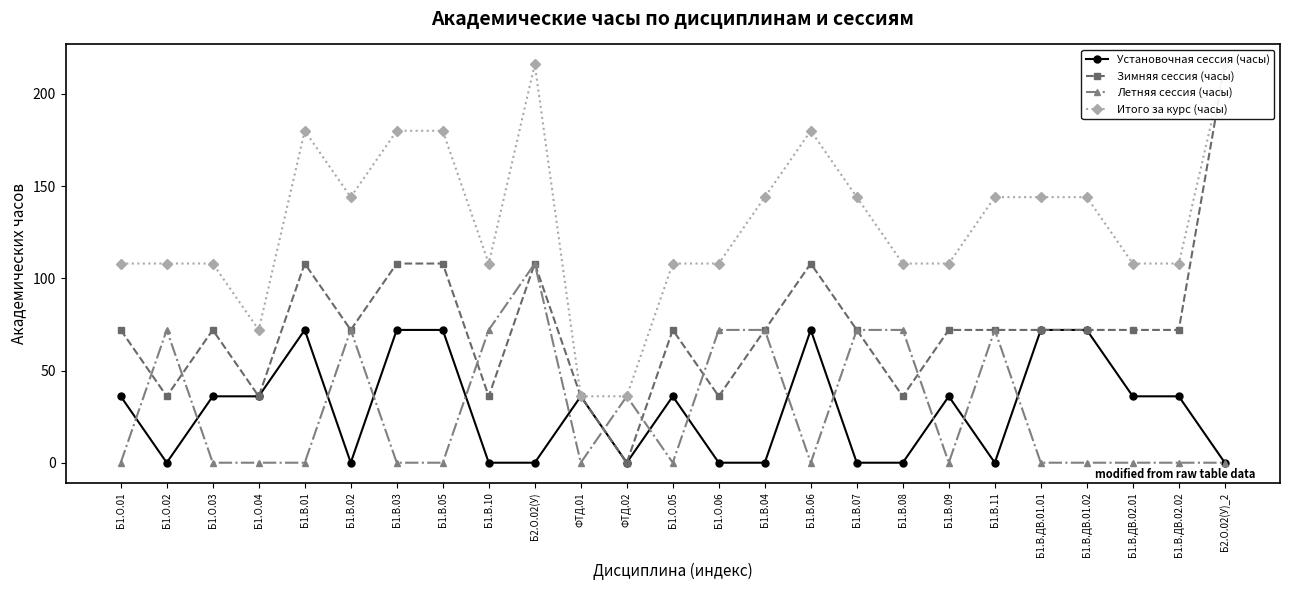

How many lines are shown in the chart?

4